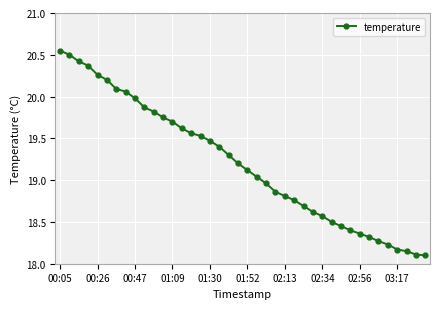

What is the average value?

19.2